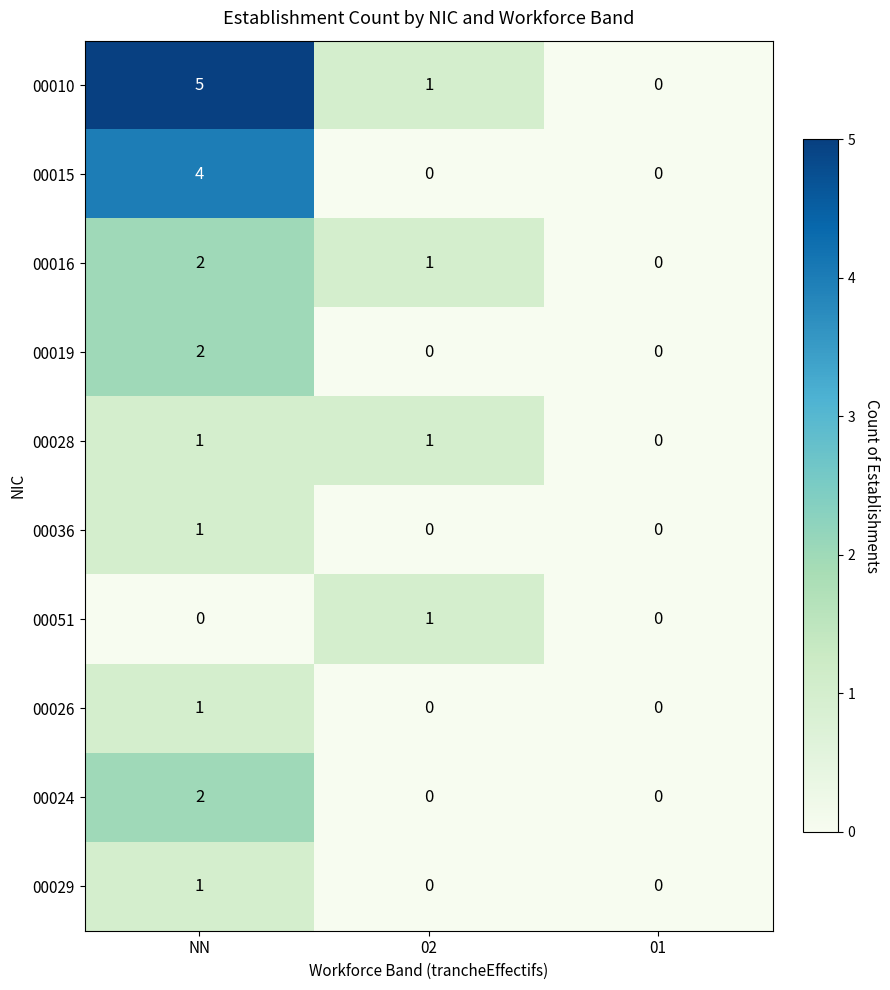

True or false: 00010 has a value of 5 at NN.

True